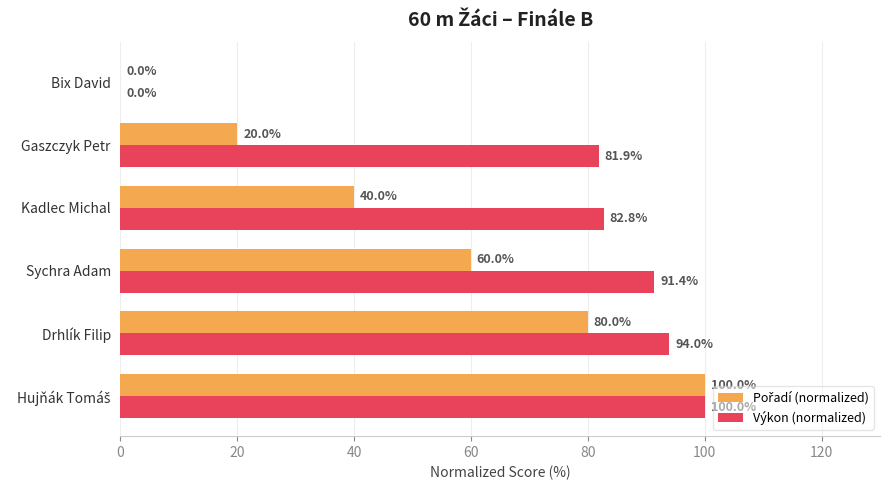

What is the maximum value for Výkon (normalized)?

100.0